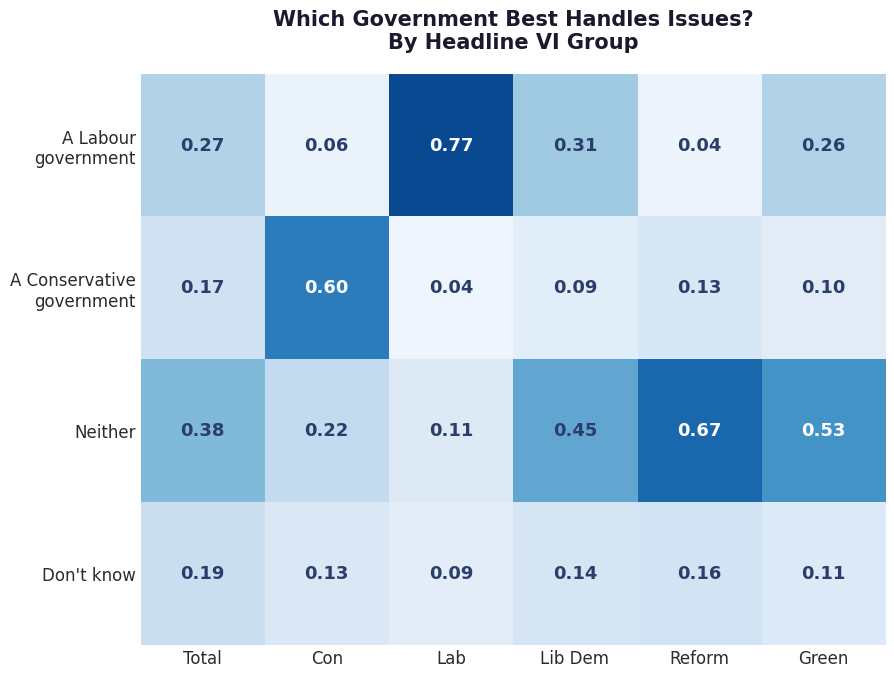

At which label is Don't know closest to 0?

Lab